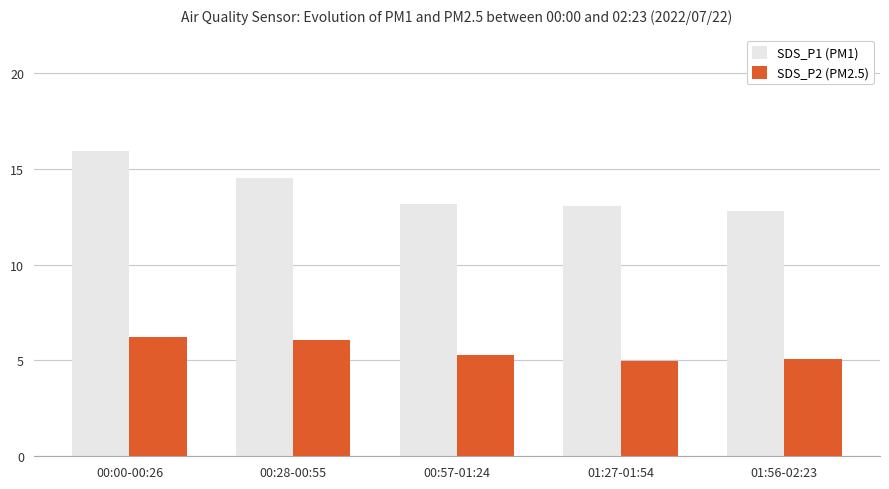

The SDS_P2 (PM2.5) series shows 6.1 at 00:28-00:55. True or false?

True